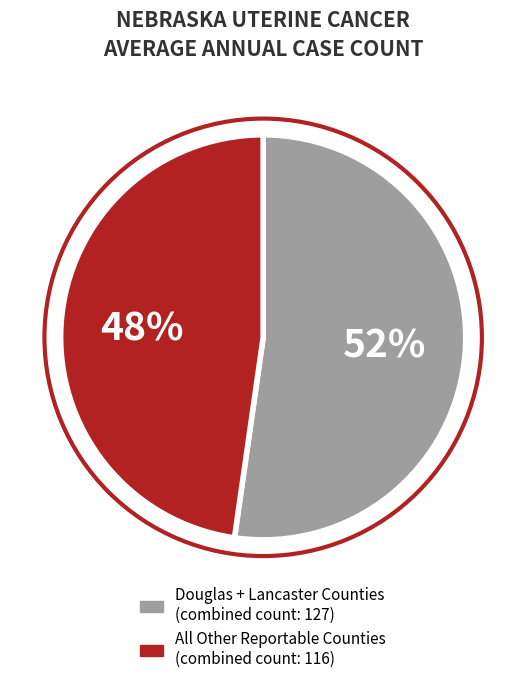

Is there any slice that represents more than half of the pie?

Yes